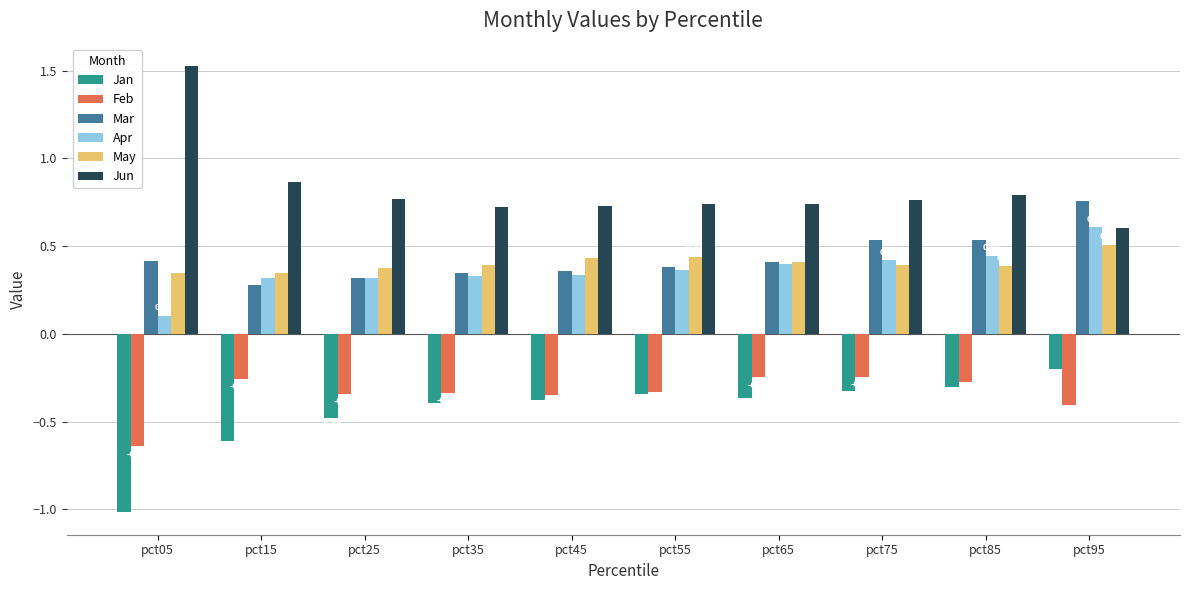

What is the sum of the Mar values at pct85 and pct95?

1.3